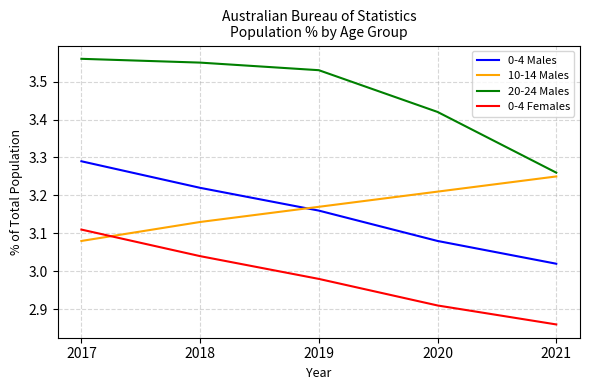

Which series has the largest total across all categories?

20-24 Males